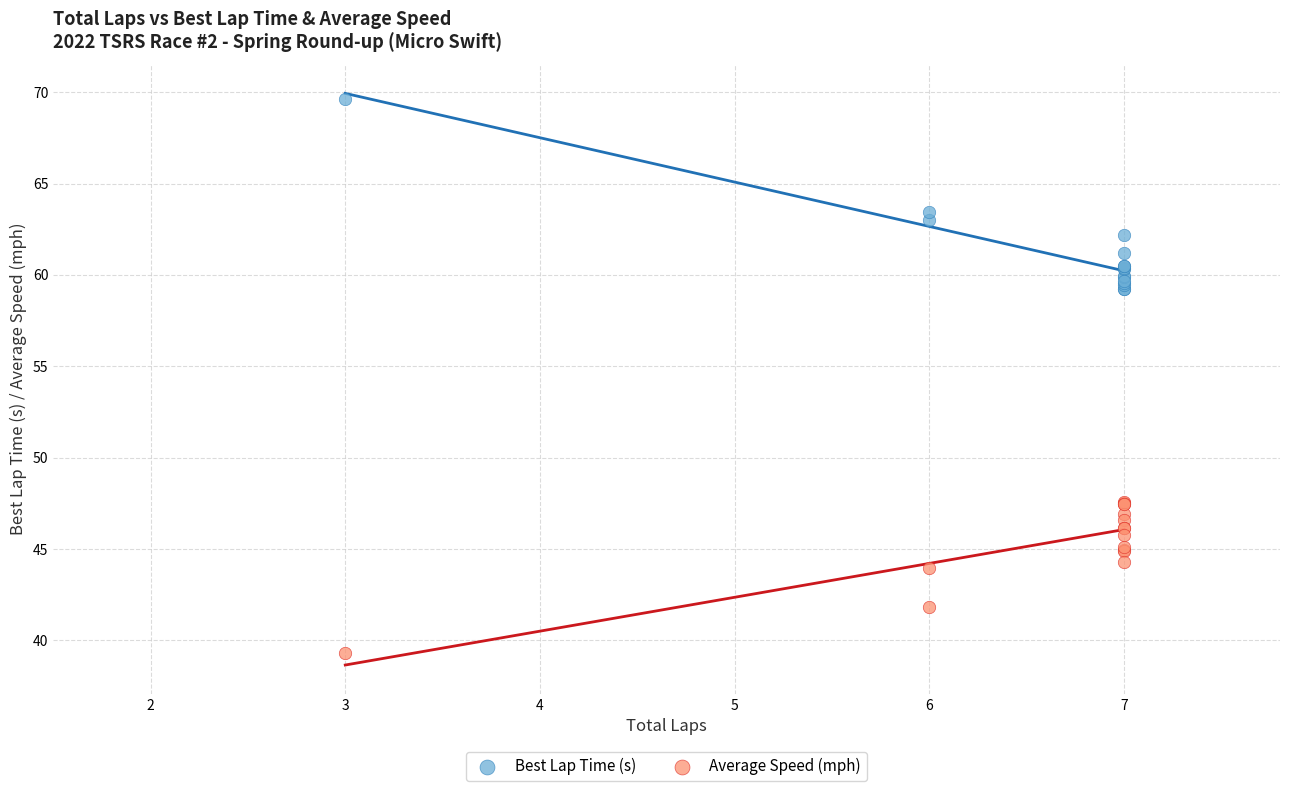

Which series has the largest Y range (max minus min)?

Best Lap Time (s)